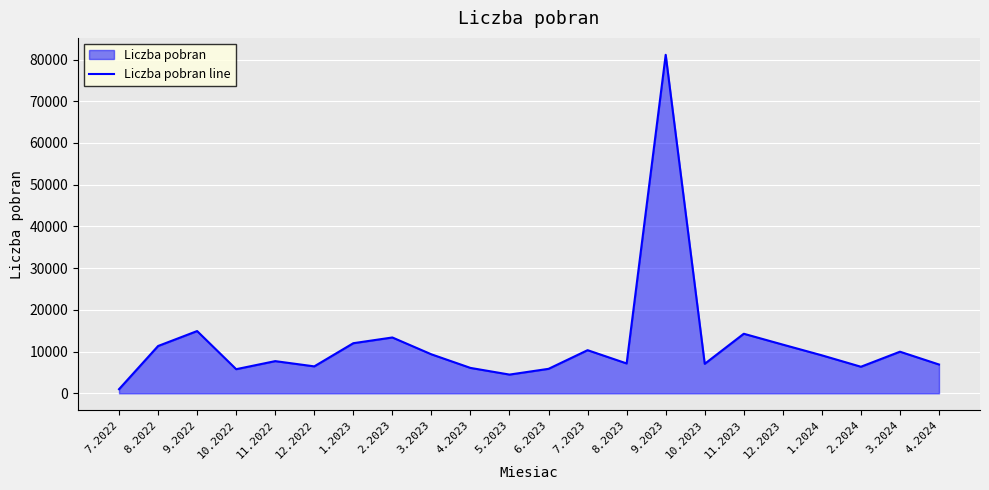

The value at 5.2023 is 2236. True or false?

False